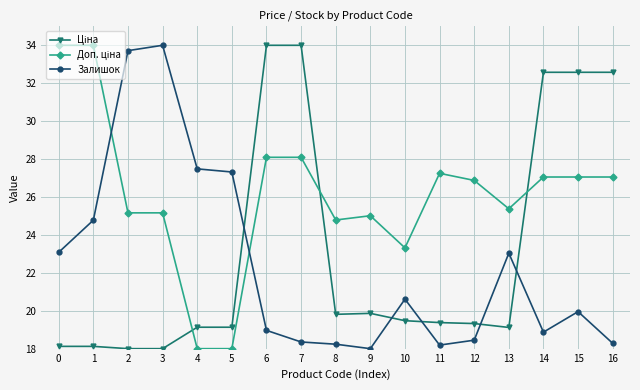

At how many categories does at least one series exceed 29?

9